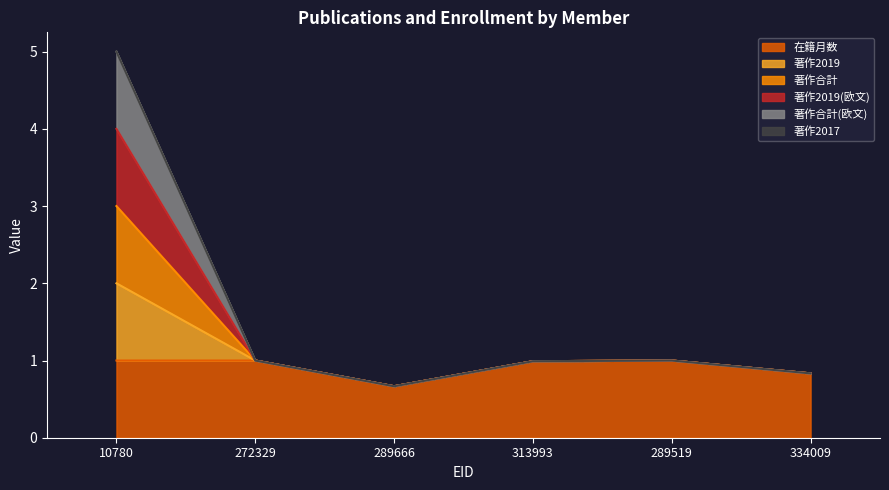

At which category does the chart reach its minimum across all series?

289666